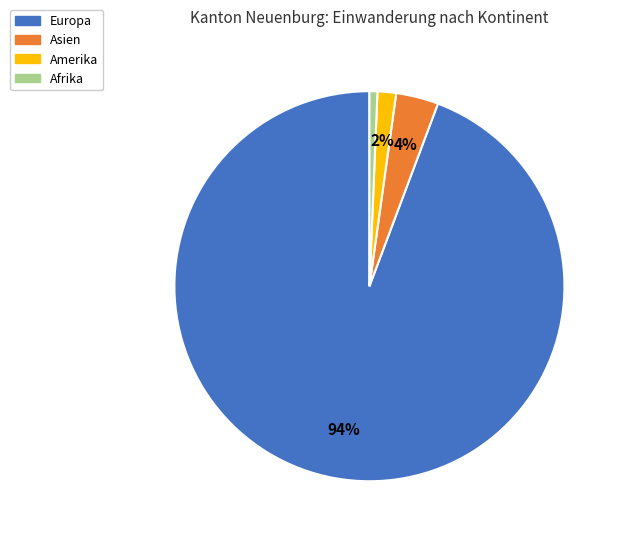

What percentage is the Amerika slice, to the nearest percent?

2%